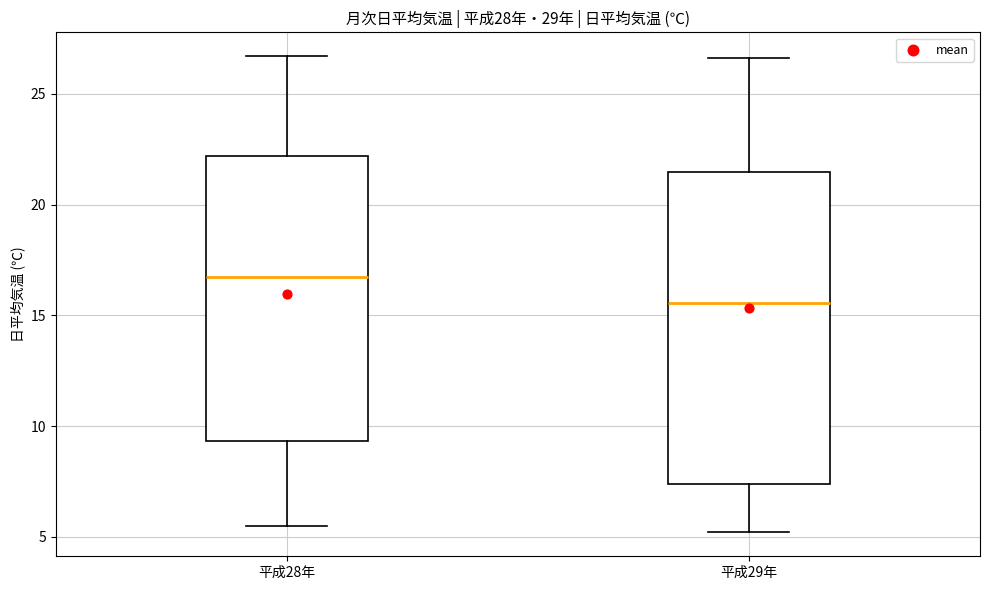

Comparing the boxes themselves (not the whiskers), which one is the tallest?

平成29年